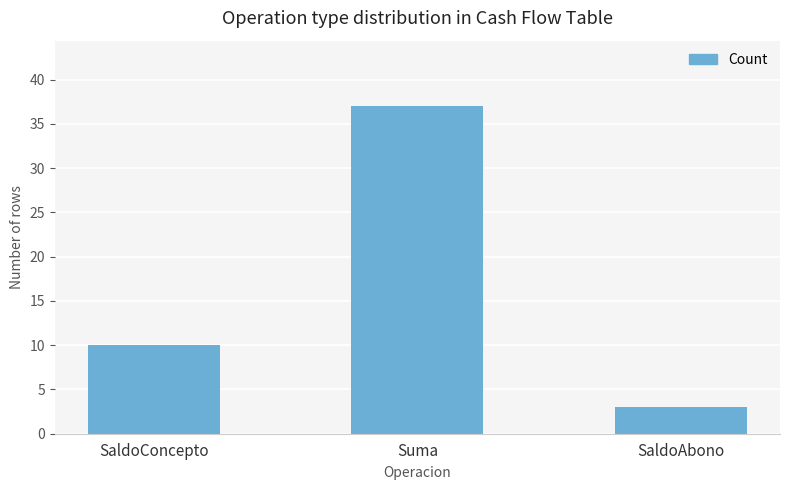

What is the value of the 1st bar from the left?

10